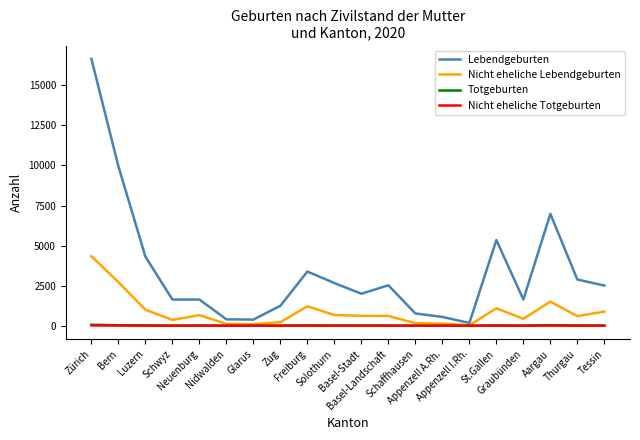

Which series has the widest spread of values?

Lebendgeburten